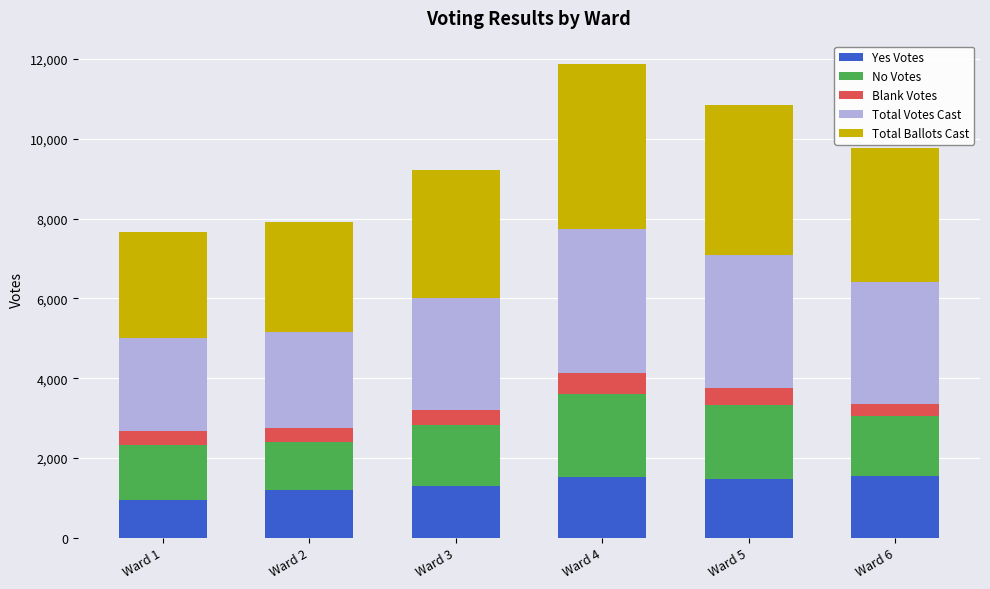

How many values in the Yes Votes series are below 1485?

3